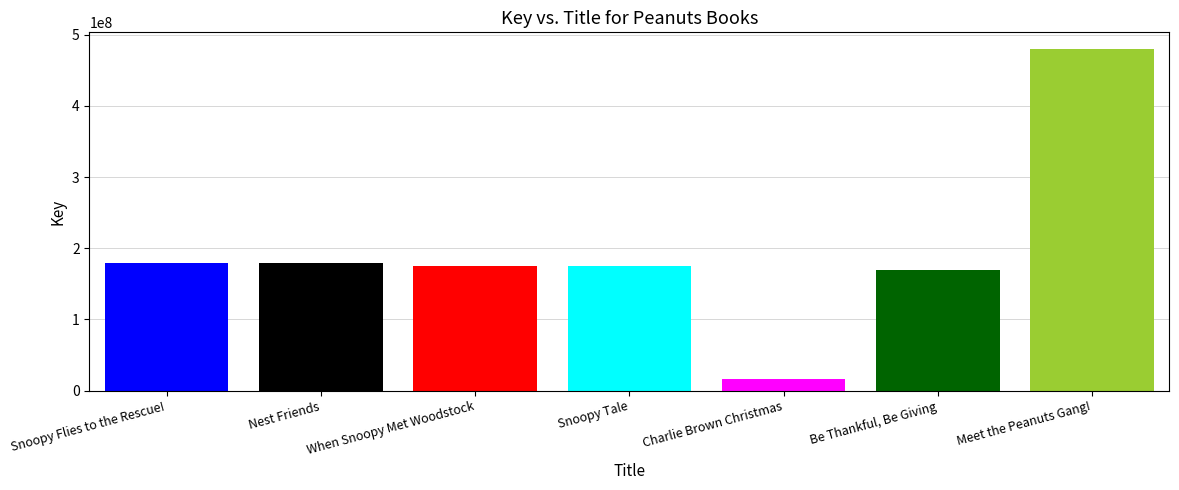

What is the greatest value displayed?

479456860